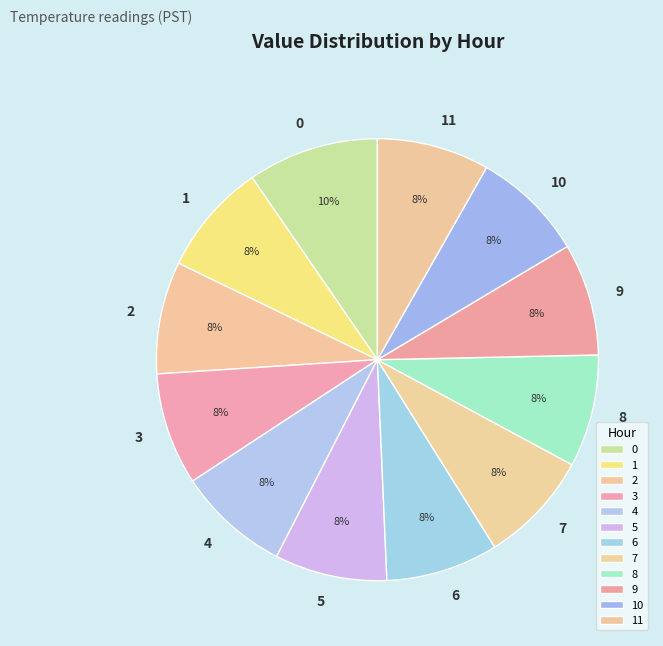

To the nearest percent, what portion does 9 represent?

8%